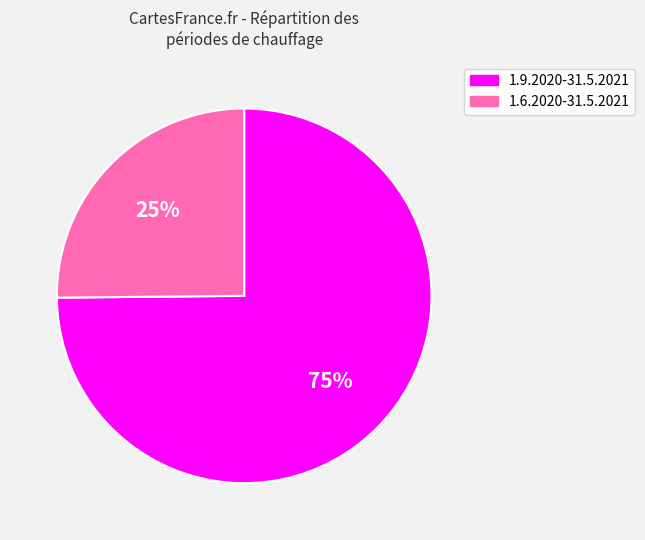

What percentage is the 1.6.2020-31.5.2021 slice, to the nearest percent?

25%